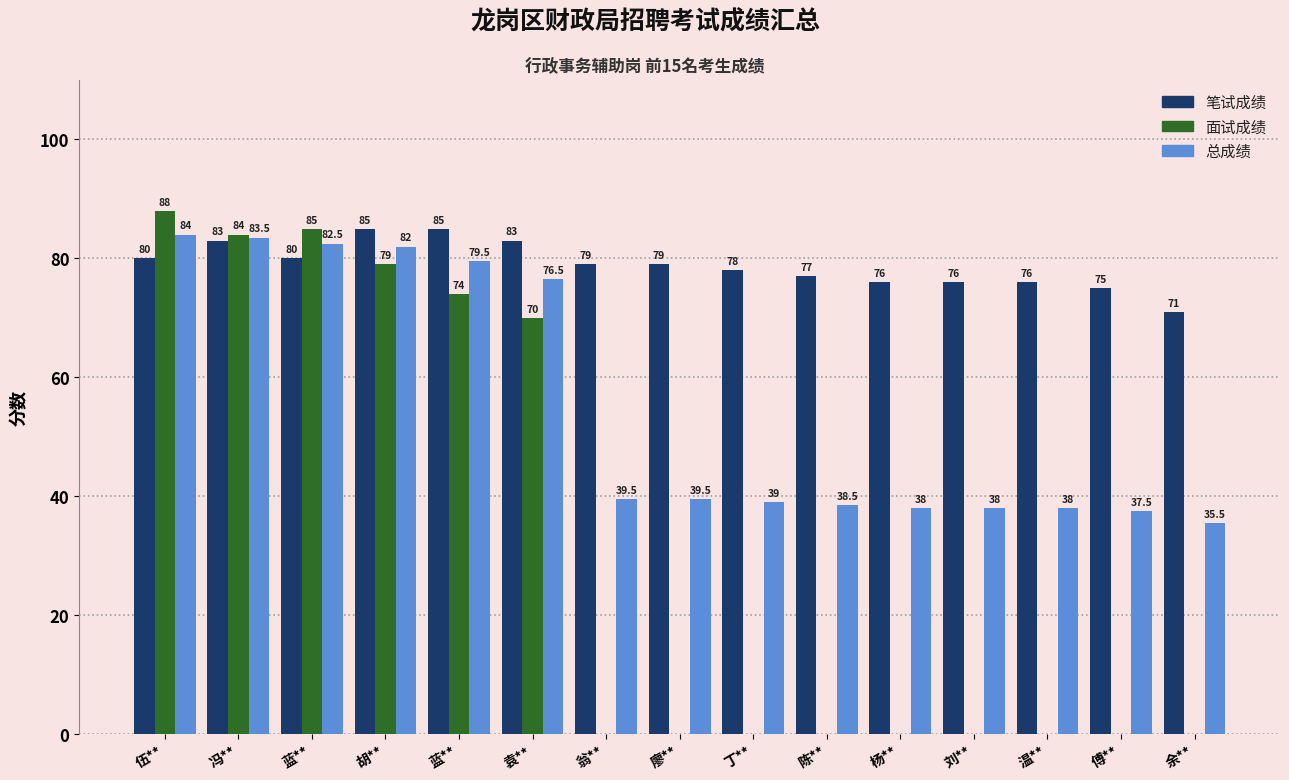

How many groups of bars are there?

15